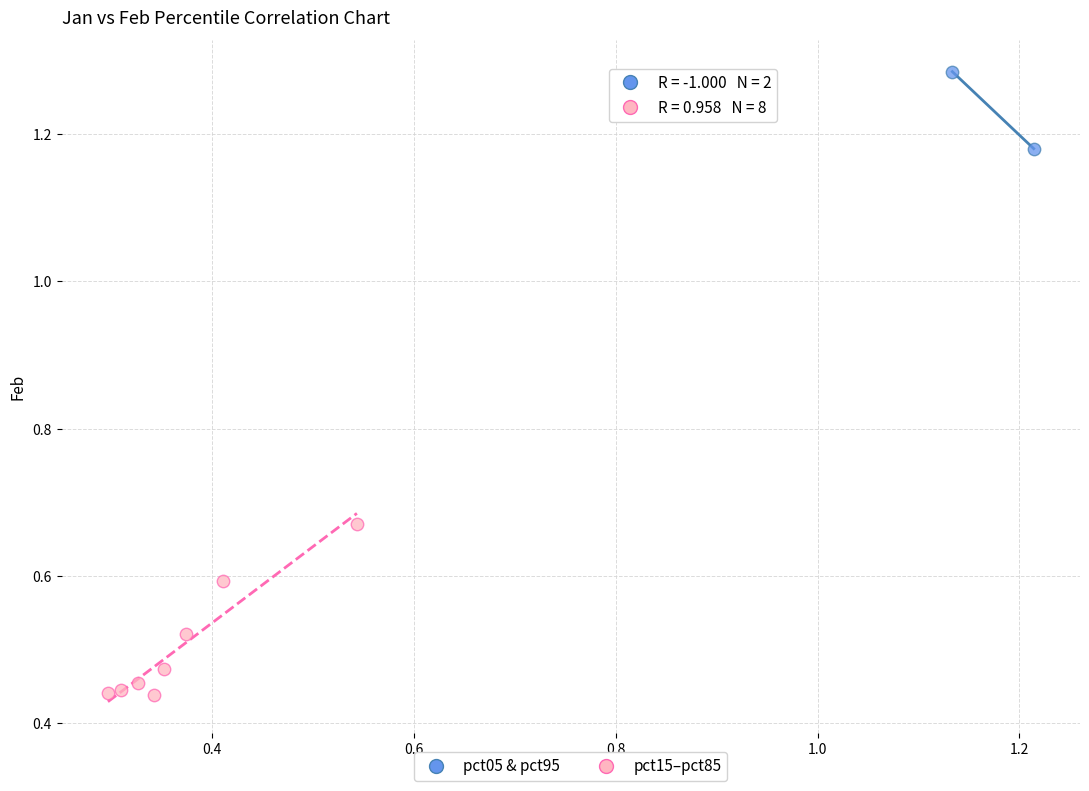

What are all the series names shown in the legend?

pct05 & pct95, pct15–pct85